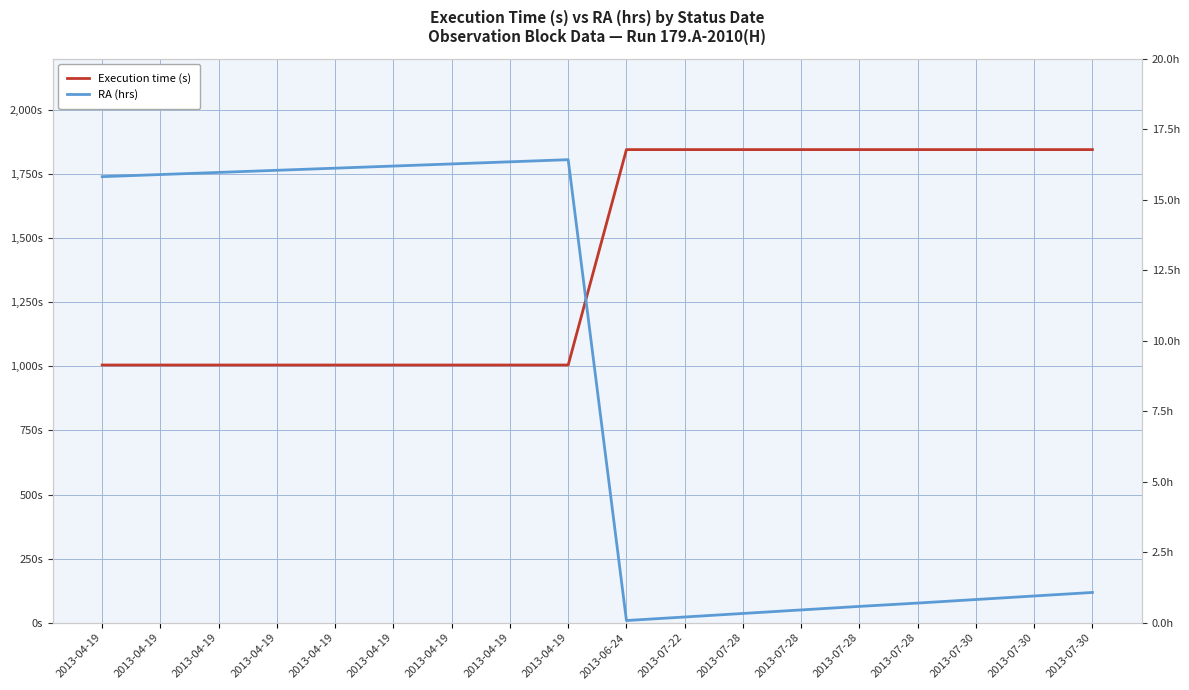

True or false: RA (hrs) and Execution time (s) cross at least once.

False